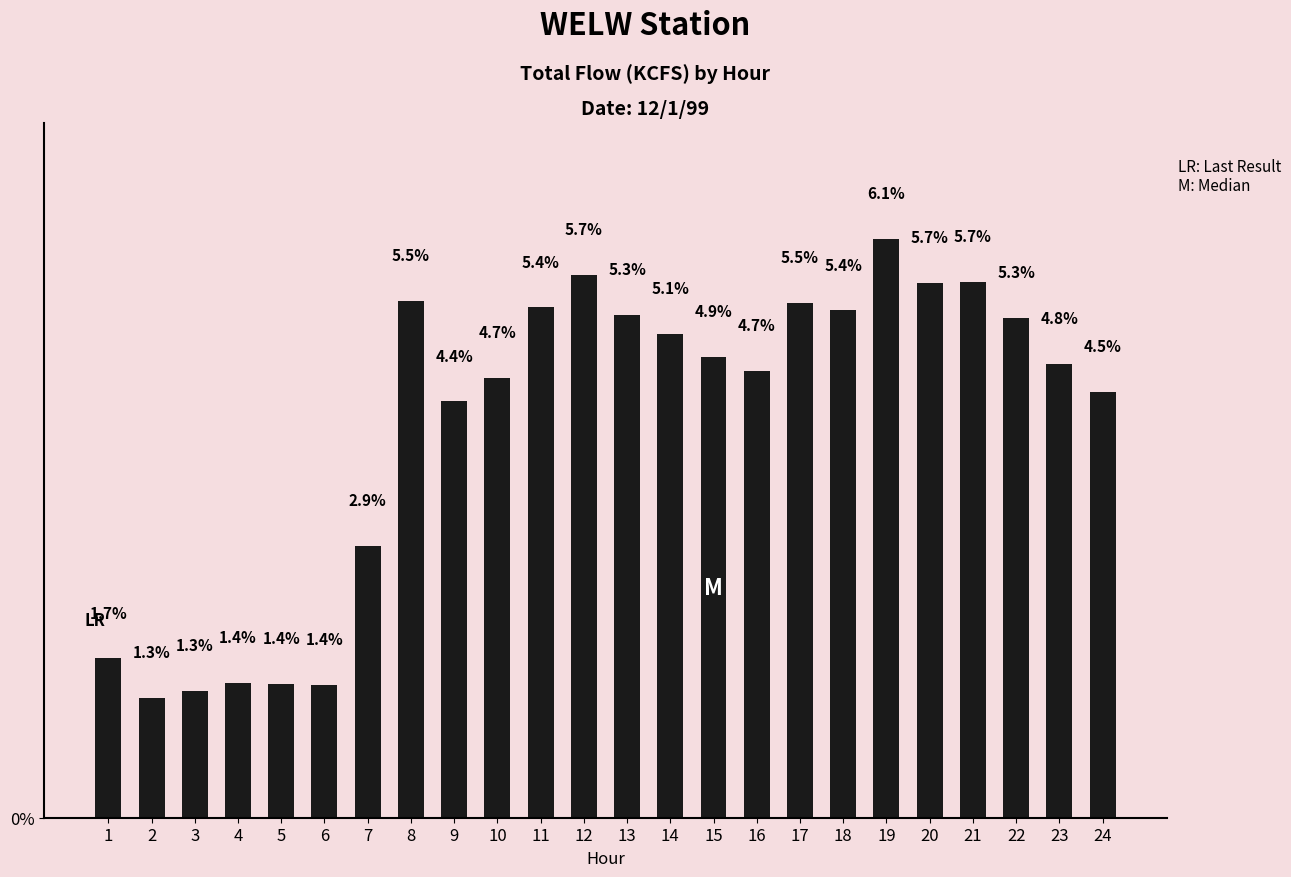

Reading left to right, list all the values displayed in this chart.

1=1.7	2=1.3	3=1.3	4=1.4	5=1.4	6=1.4	7=2.9	8=5.5	9=4.4	10=4.7	11=5.4	12=5.7	13=5.3	14=5.1	15=4.9	16=4.7	17=5.5	18=5.4	19=6.1	20=5.7	21=5.7	22=5.3	23=4.8	24=4.5